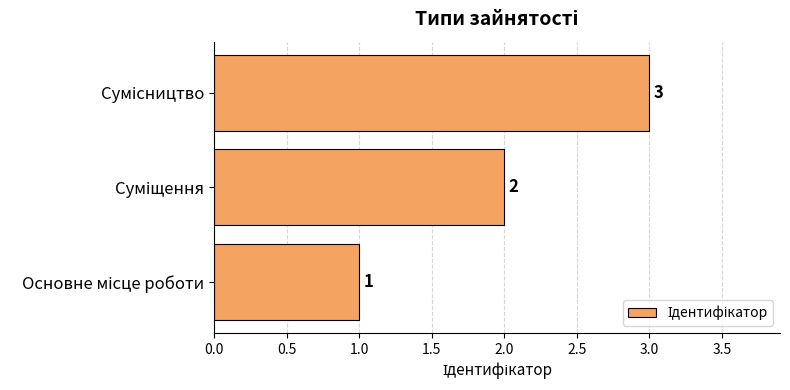

How many values are between 1 and 3?

3